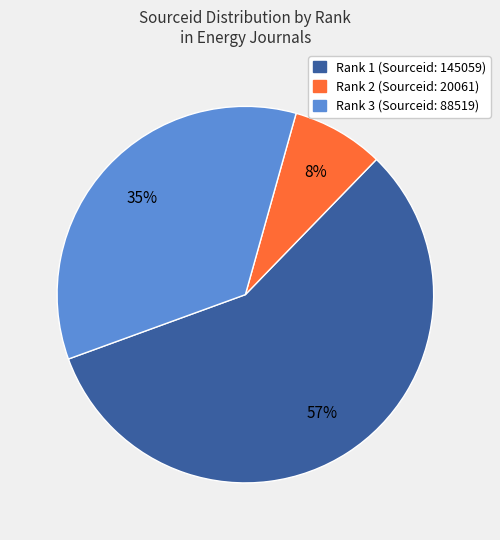

To the nearest percent, what is the average slice percentage?

33%